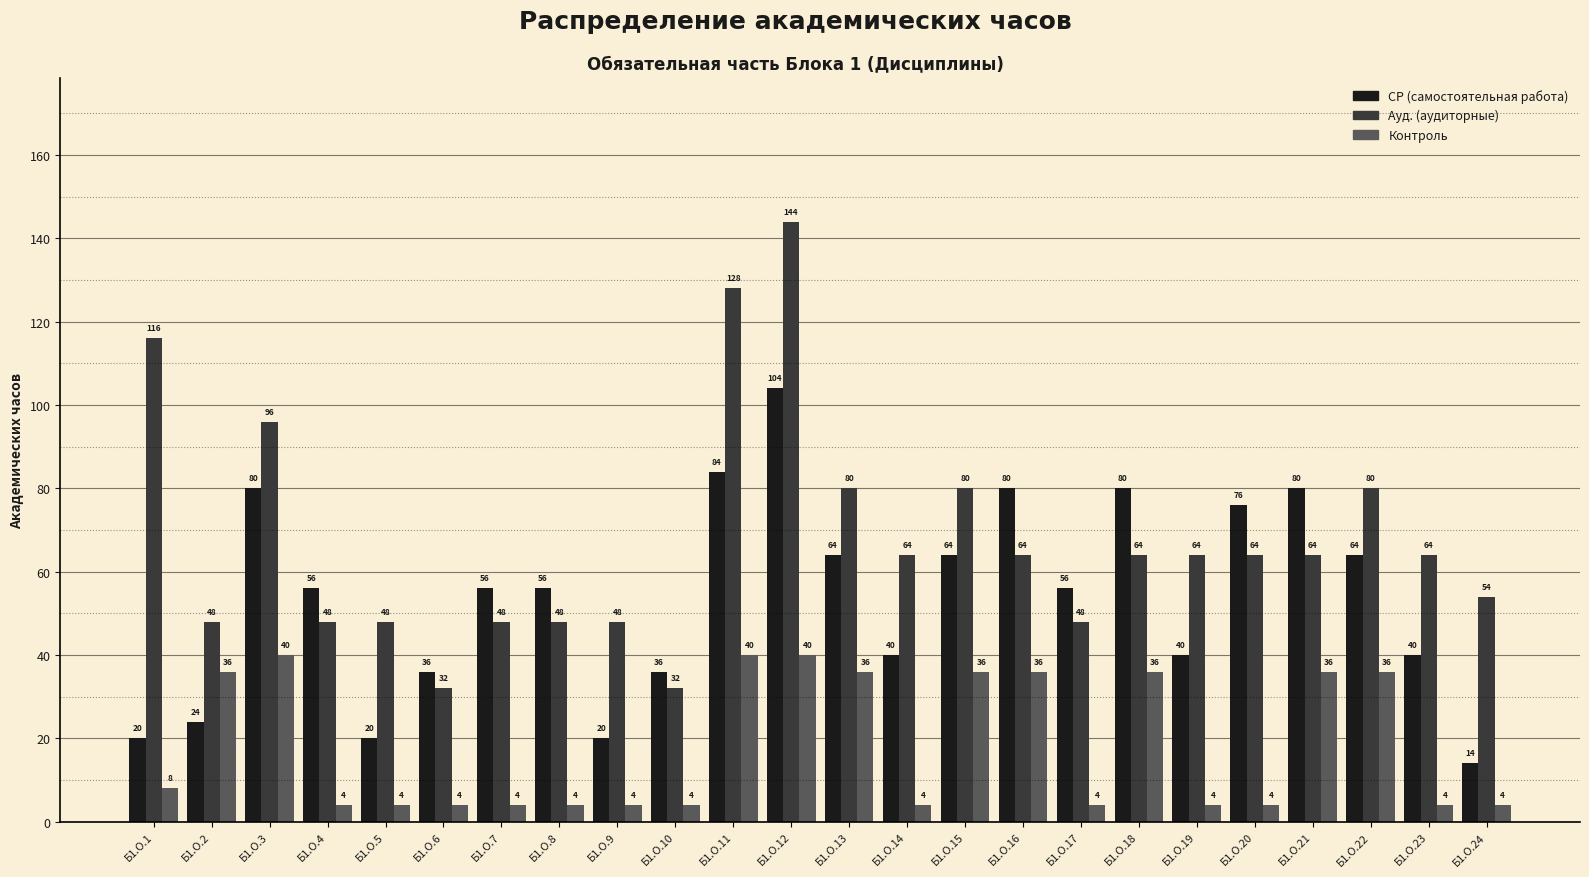

Reading left to right, extract all data points from this chart.

СР (самостоятельная работа): Б1.О.1=20	Б1.О.2=24	Б1.О.3=80	Б1.О.4=56	Б1.О.5=20	Б1.О.6=36	Б1.О.7=56	Б1.О.8=56	Б1.О.9=20	Б1.О.10=36	Б1.О.11=84	Б1.О.12=104	Б1.О.13=64	Б1.О.14=40	Б1.О.15=64	Б1.О.16=80	Б1.О.17=56	Б1.О.18=80	Б1.О.19=40	Б1.О.20=76	Б1.О.21=80	Б1.О.22=64	Б1.О.23=40	Б1.О.24=14
Ауд. (аудиторные): Б1.О.1=116	Б1.О.2=48	Б1.О.3=96	Б1.О.4=48	Б1.О.5=48	Б1.О.6=32	Б1.О.7=48	Б1.О.8=48	Б1.О.9=48	Б1.О.10=32	Б1.О.11=128	Б1.О.12=144	Б1.О.13=80	Б1.О.14=64	Б1.О.15=80	Б1.О.16=64	Б1.О.17=48	Б1.О.18=64	Б1.О.19=64	Б1.О.20=64	Б1.О.21=64	Б1.О.22=80	Б1.О.23=64	Б1.О.24=54
Контроль: Б1.О.1=8	Б1.О.2=36	Б1.О.3=40	Б1.О.4=4	Б1.О.5=4	Б1.О.6=4	Б1.О.7=4	Б1.О.8=4	Б1.О.9=4	Б1.О.10=4	Б1.О.11=40	Б1.О.12=40	Б1.О.13=36	Б1.О.14=4	Б1.О.15=36	Б1.О.16=36	Б1.О.17=4	Б1.О.18=36	Б1.О.19=4	Б1.О.20=4	Б1.О.21=36	Б1.О.22=36	Б1.О.23=4	Б1.О.24=4